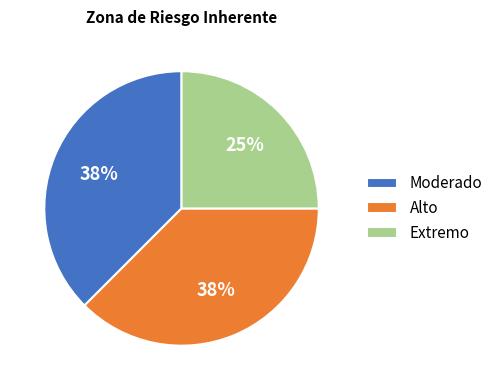

Which category has the smallest portion of the pie?

Extremo